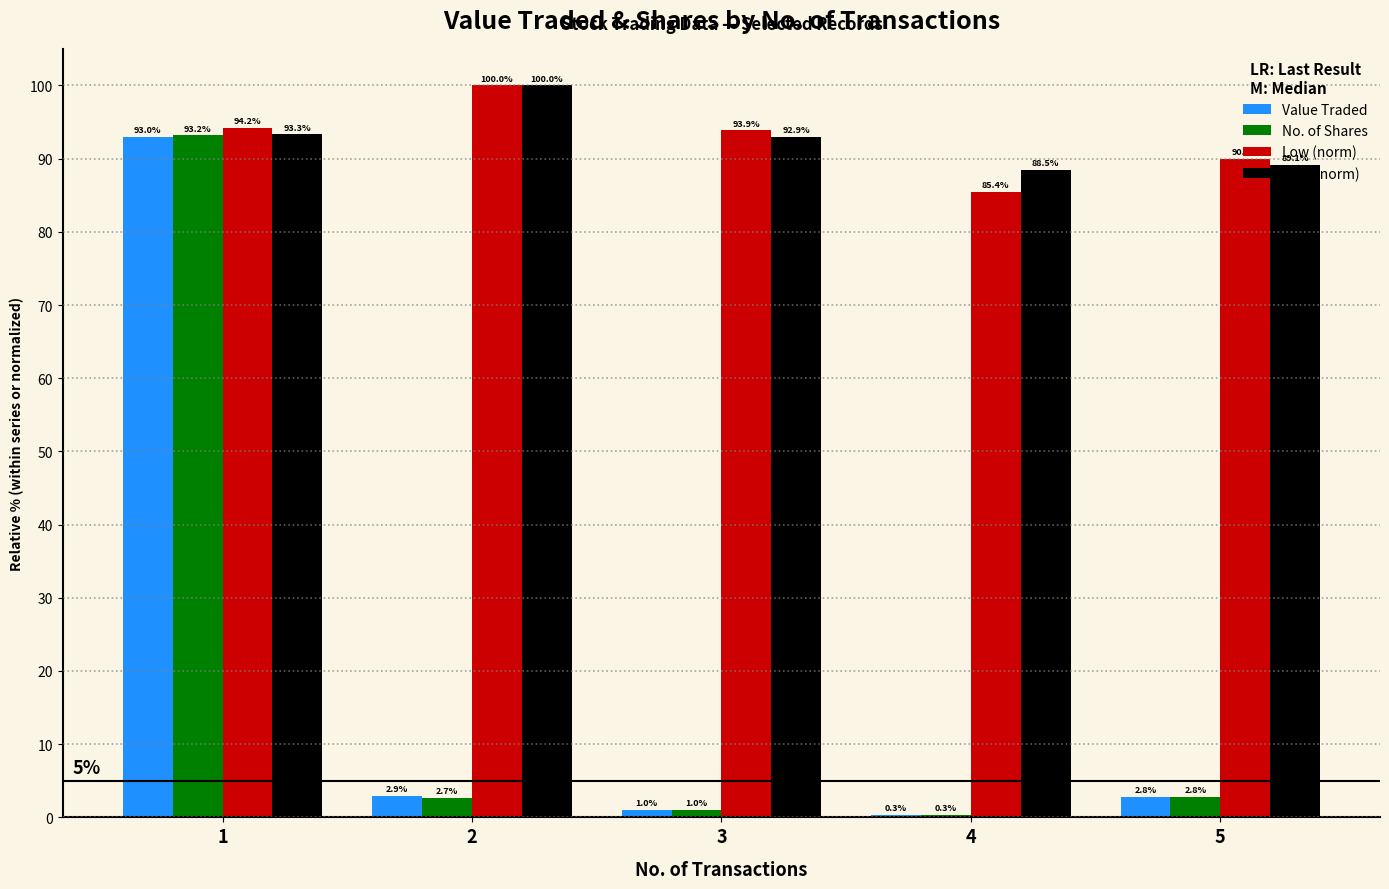

What is the greatest value displayed?

100.0